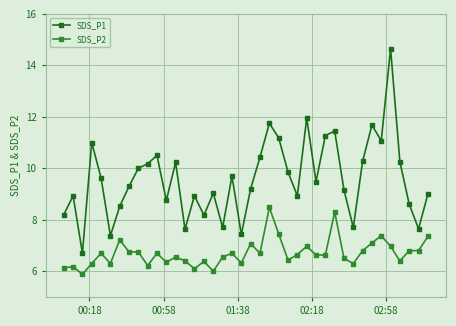

Which series has the largest total across all categories?

SDS_P1